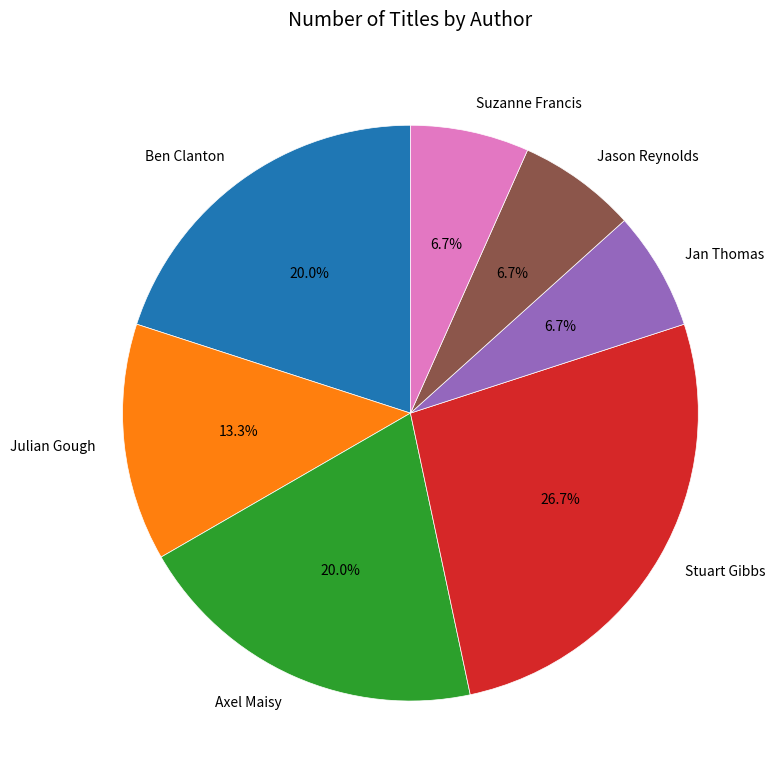

True or false: Suzanne Francis accounts for 19% of the total.

False